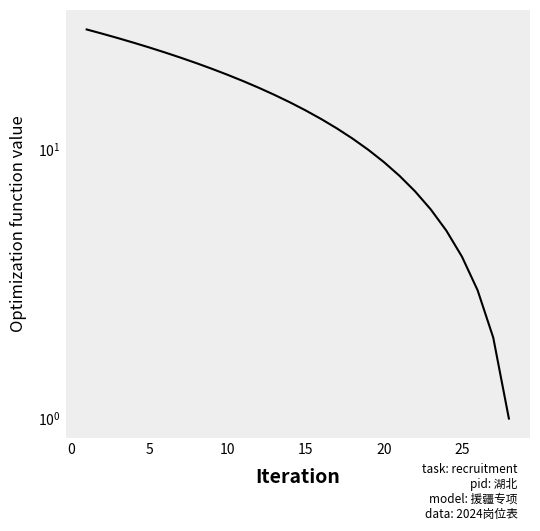

Count the number of categories in the chart.

28